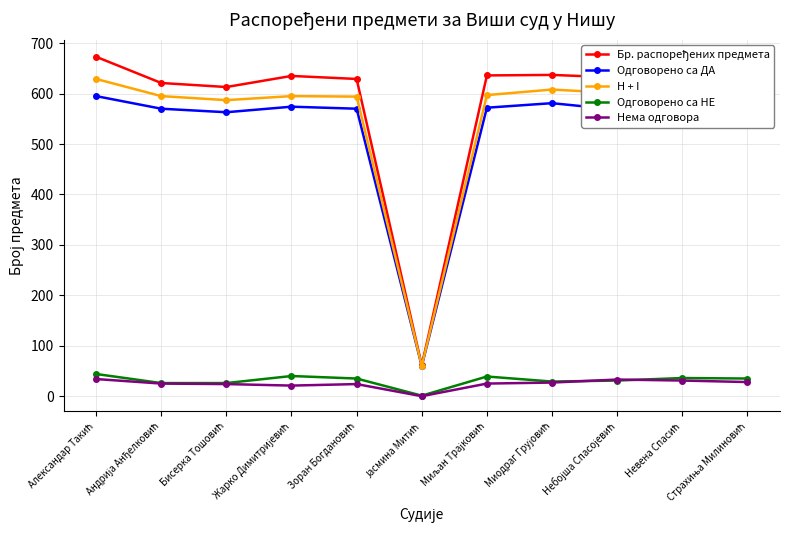

True or false: Одговорено са ДА and Нема одговора cross at least once.

False